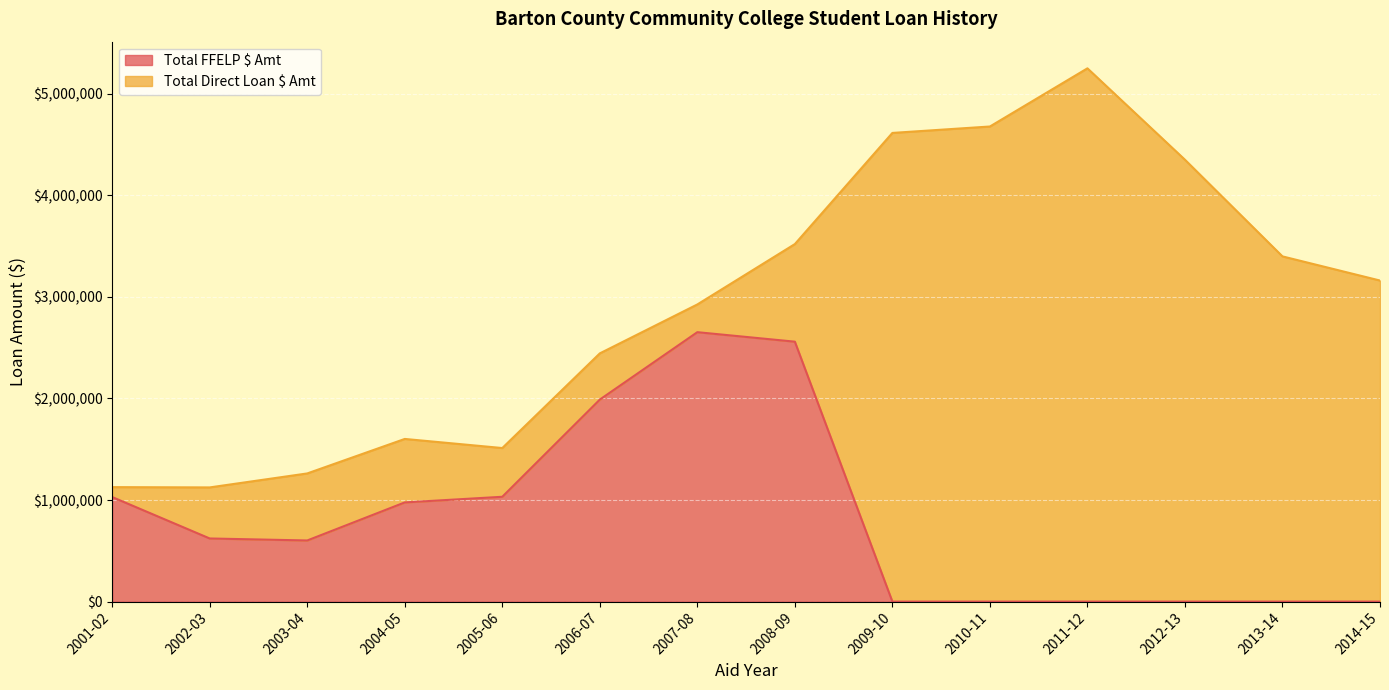

At which label is the value closest to 1326430?

2005-06